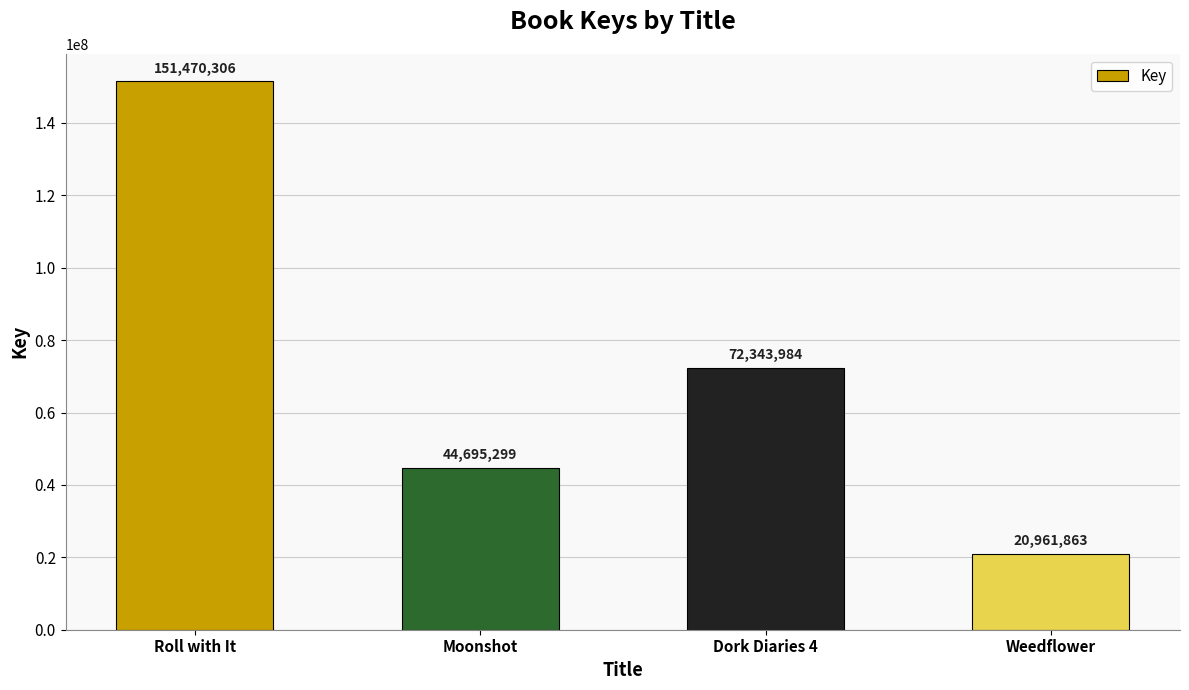

Which category has the lowest value across all series?

Weedflower